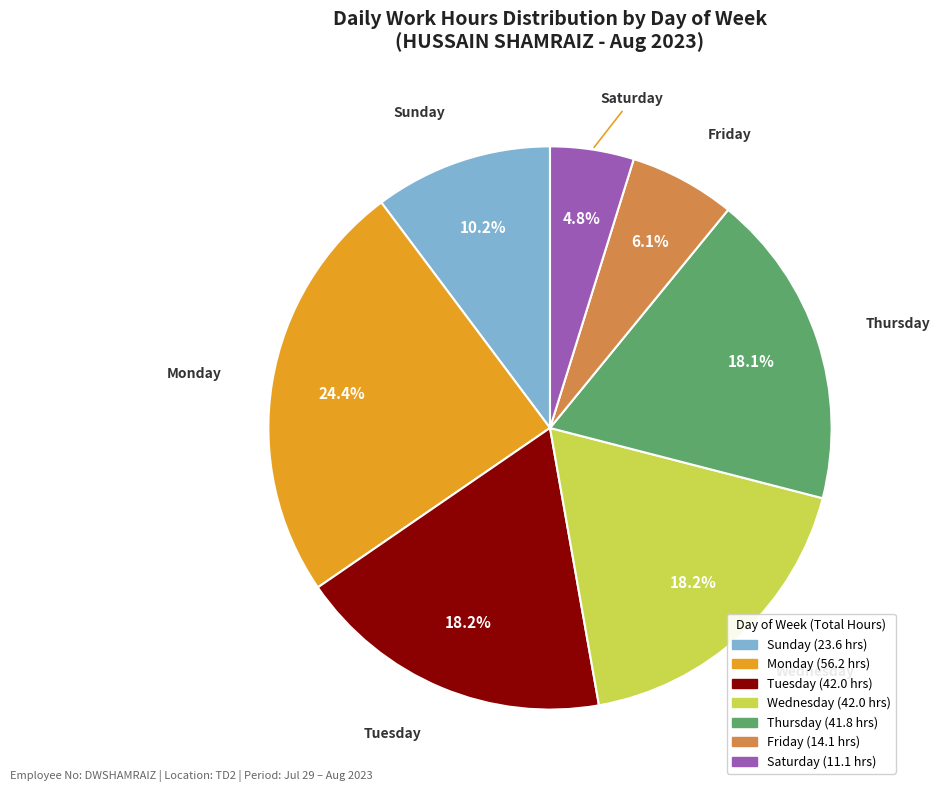

Count the number of slices in the pie.

7